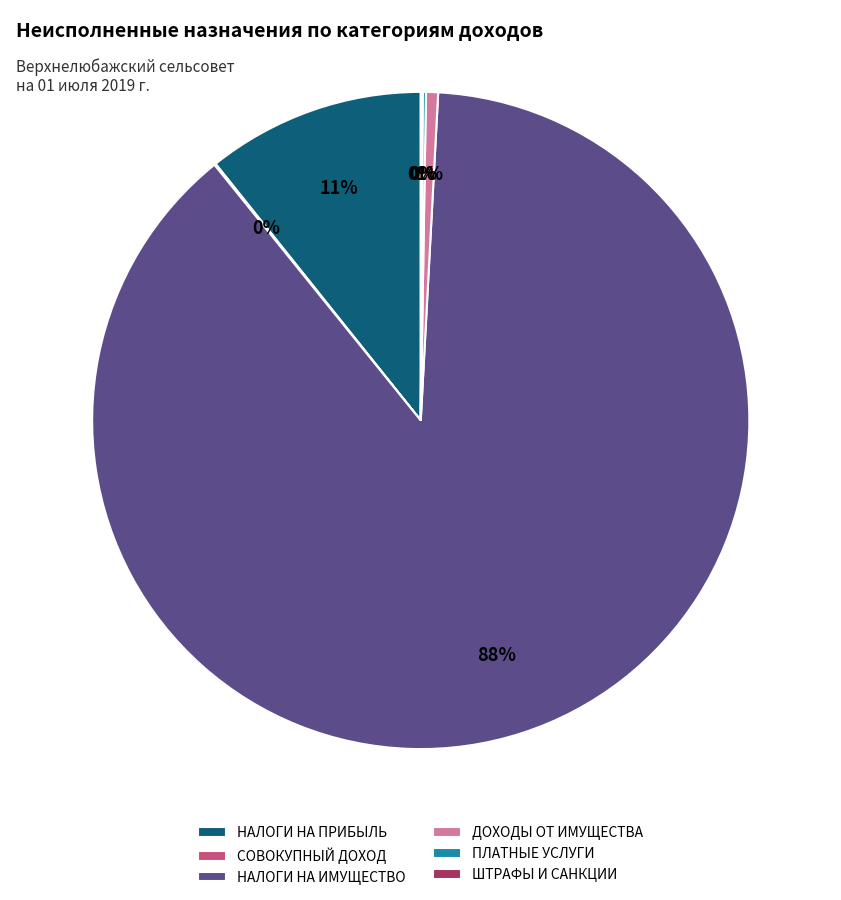

Is it true that ДОХОДЫ ОТ ИМУЩЕСТВА is 11% of the pie?

False